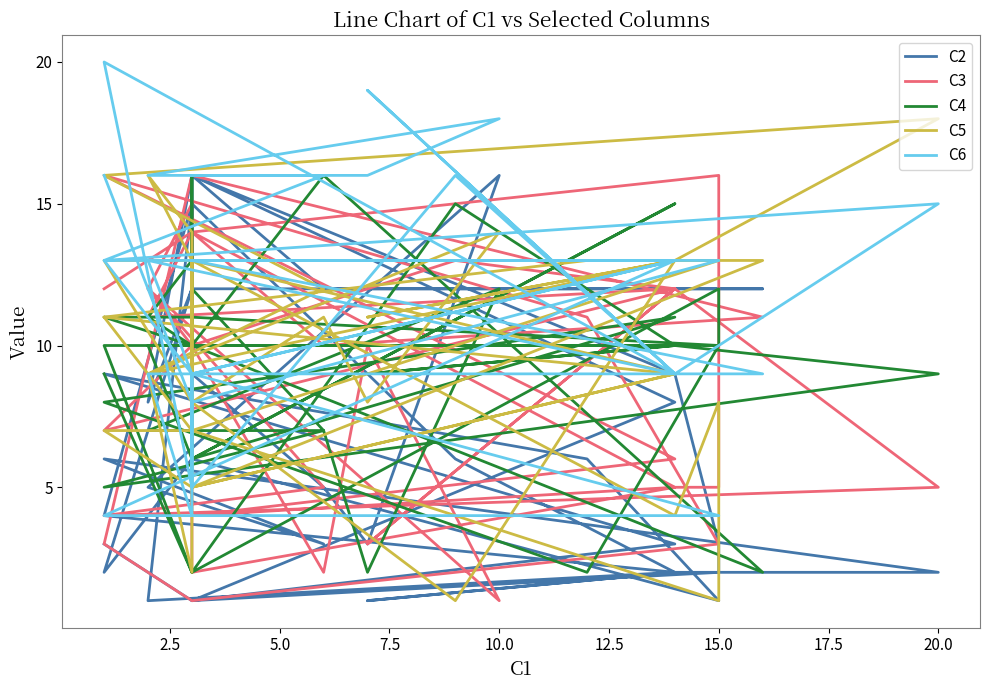

True or false: C2 has more than 2 points higher than both neighbors.

True